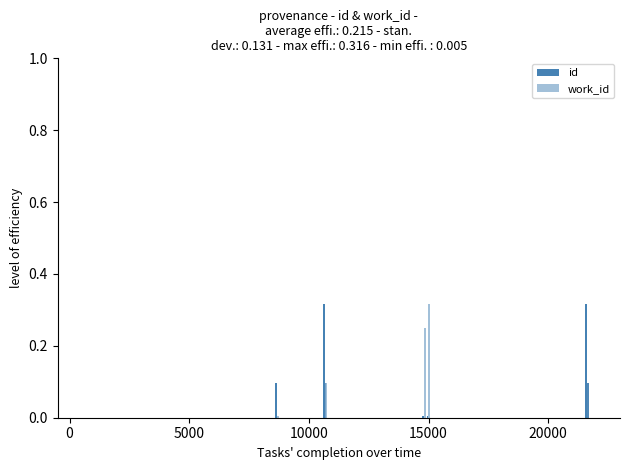

Which series has the largest total across all categories?

id